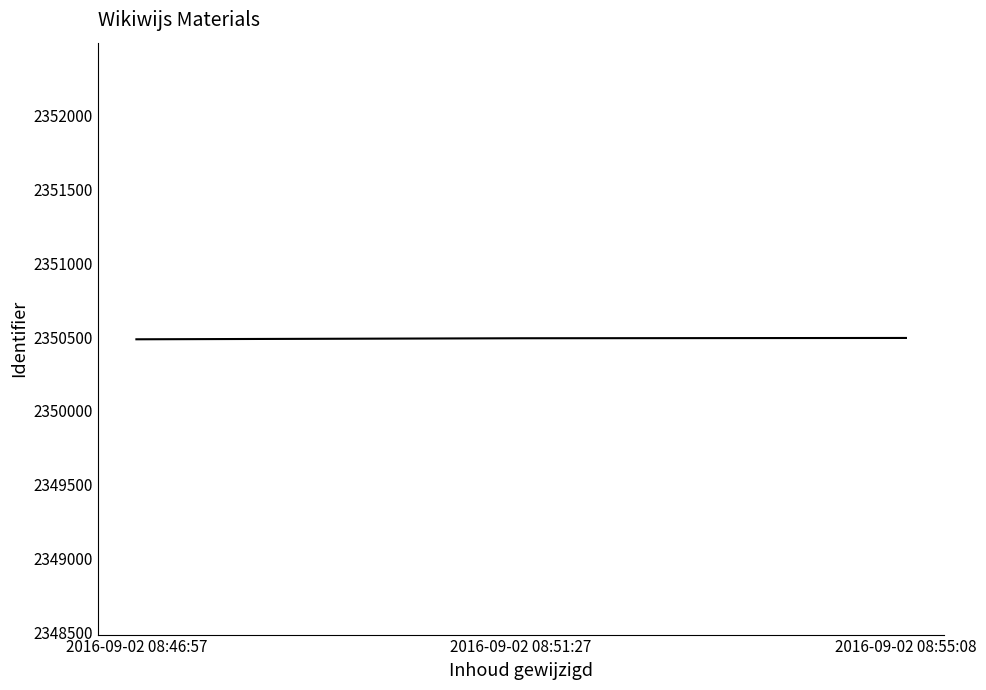

What is the sum of all values?

7051471